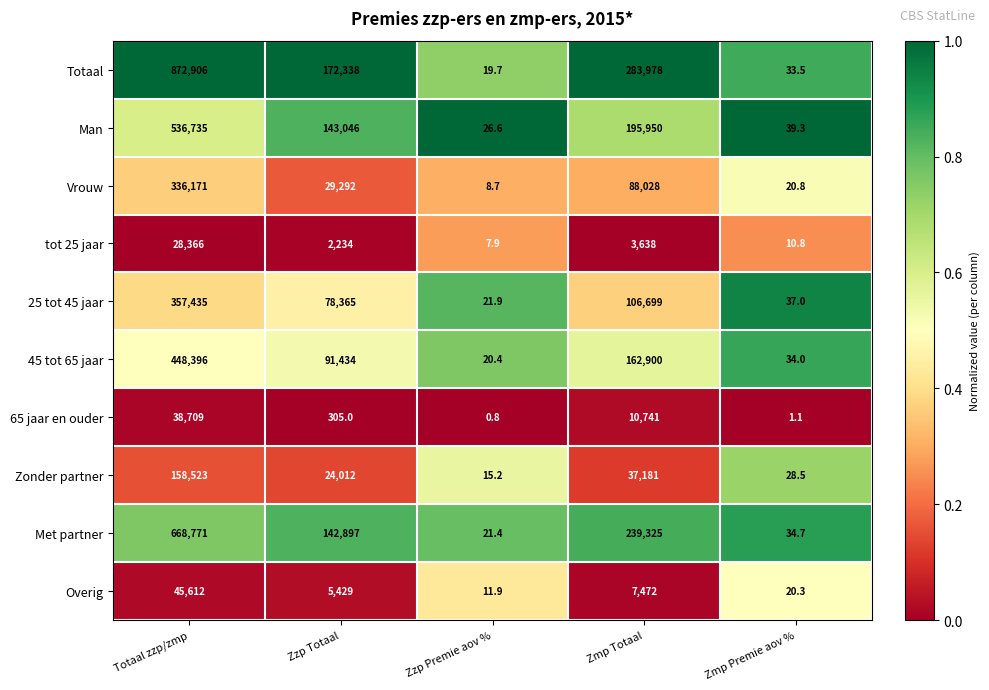

At which label does Overig first exceed 5429?

Totaal zzp/zmp